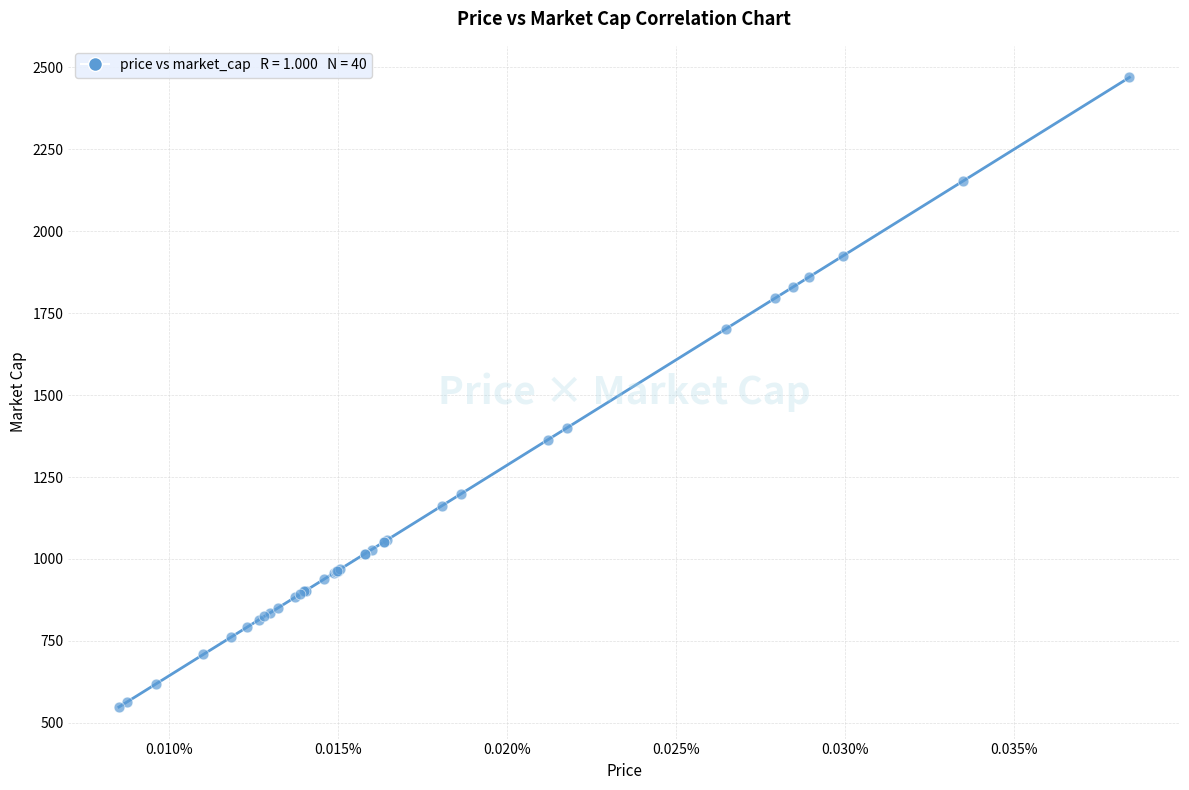

What Y value in the scatter plot is closest to 1508?

1400.2